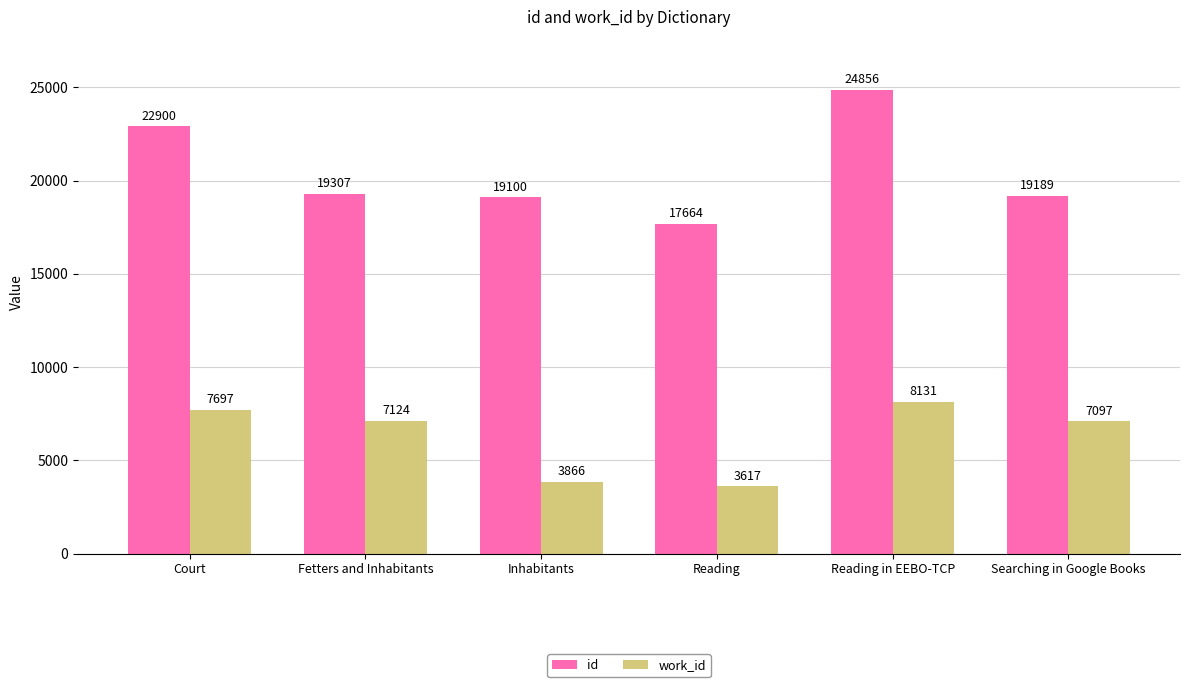

Reading right to left, extract all data points from this chart.

id: Searching in Google Books=19189	Reading in EEBO-TCP=24856	Reading=17664	Inhabitants=19100	Fetters and Inhabitants=19307	Court=22900
work_id: Searching in Google Books=7097	Reading in EEBO-TCP=8131	Reading=3617	Inhabitants=3866	Fetters and Inhabitants=7124	Court=7697